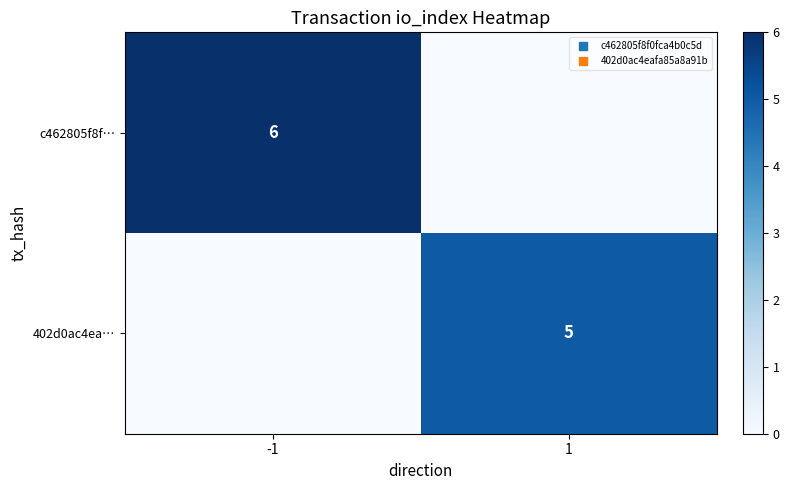

What is the maximum value for 402d0ac4ea…?

5